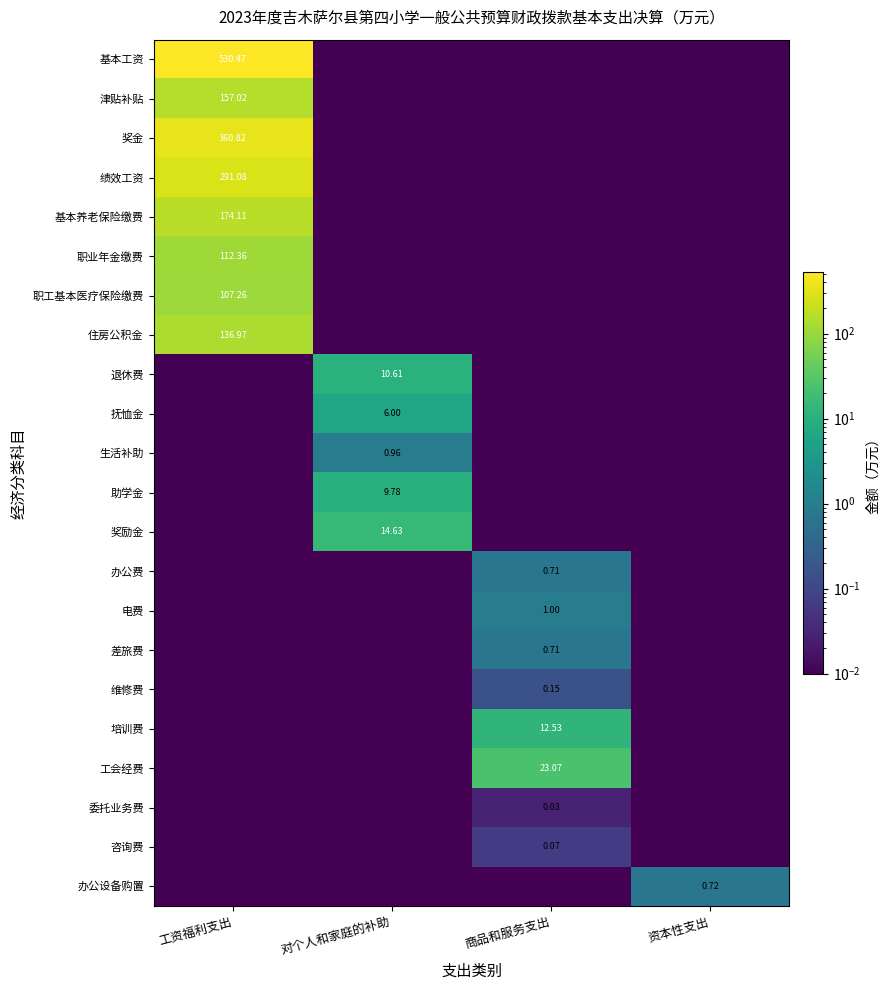

At which label does 电费 reach its peak?

商品和服务支出